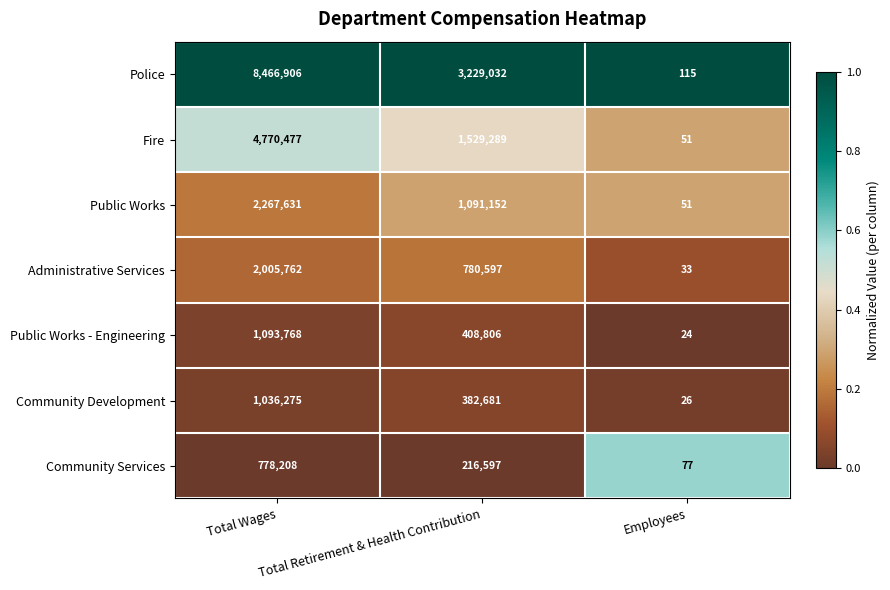

What is the minimum value shown in the chart?

24